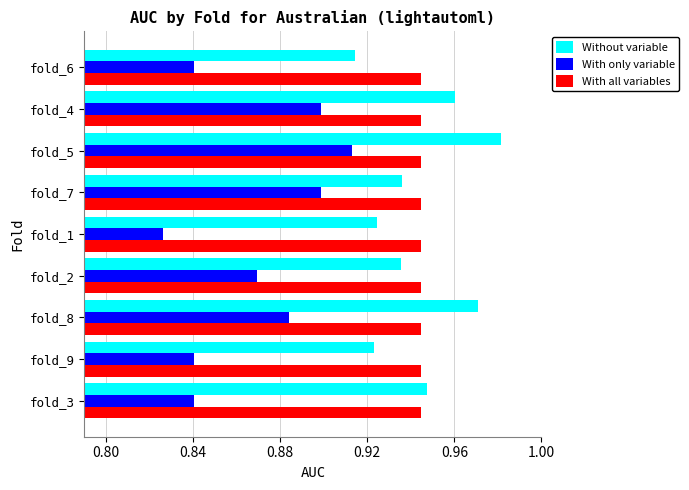

Is the value of With only variable at fold_2 greater than the value of Without variable at fold_6?

No